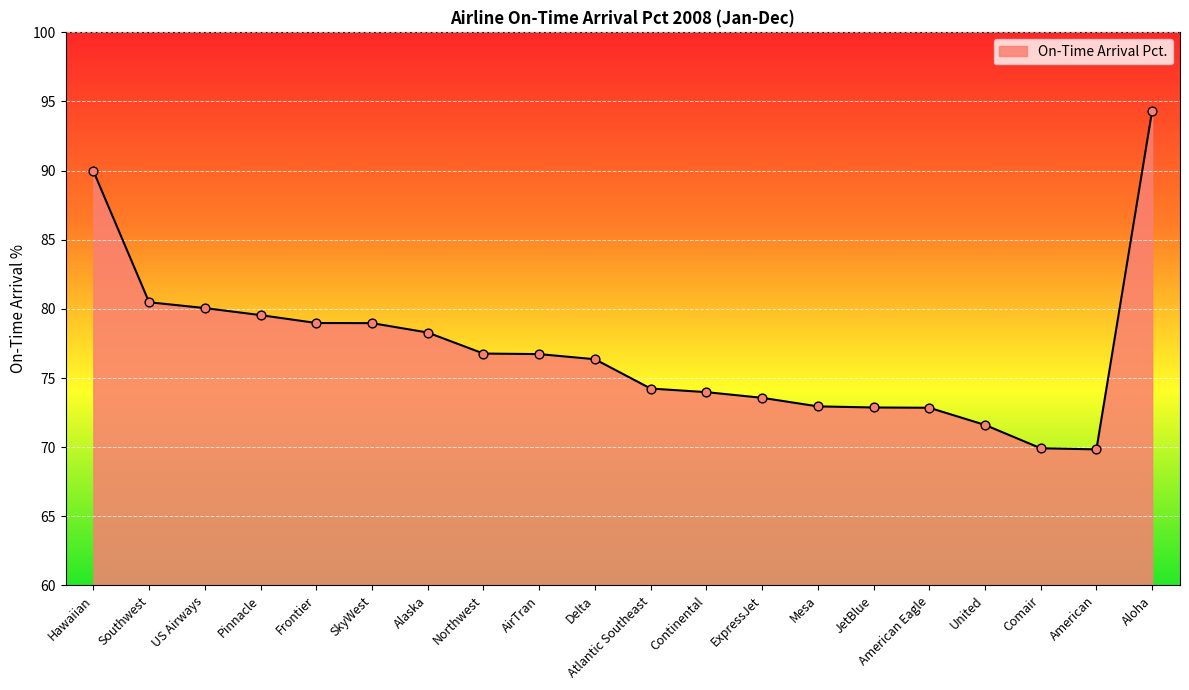

Approximately how many times larger is the value at Mesa compared to American Eagle?

1.0